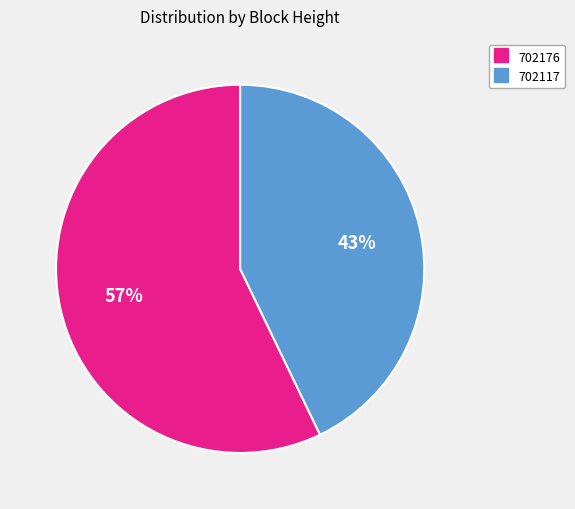

How many slices are in this pie chart?

2